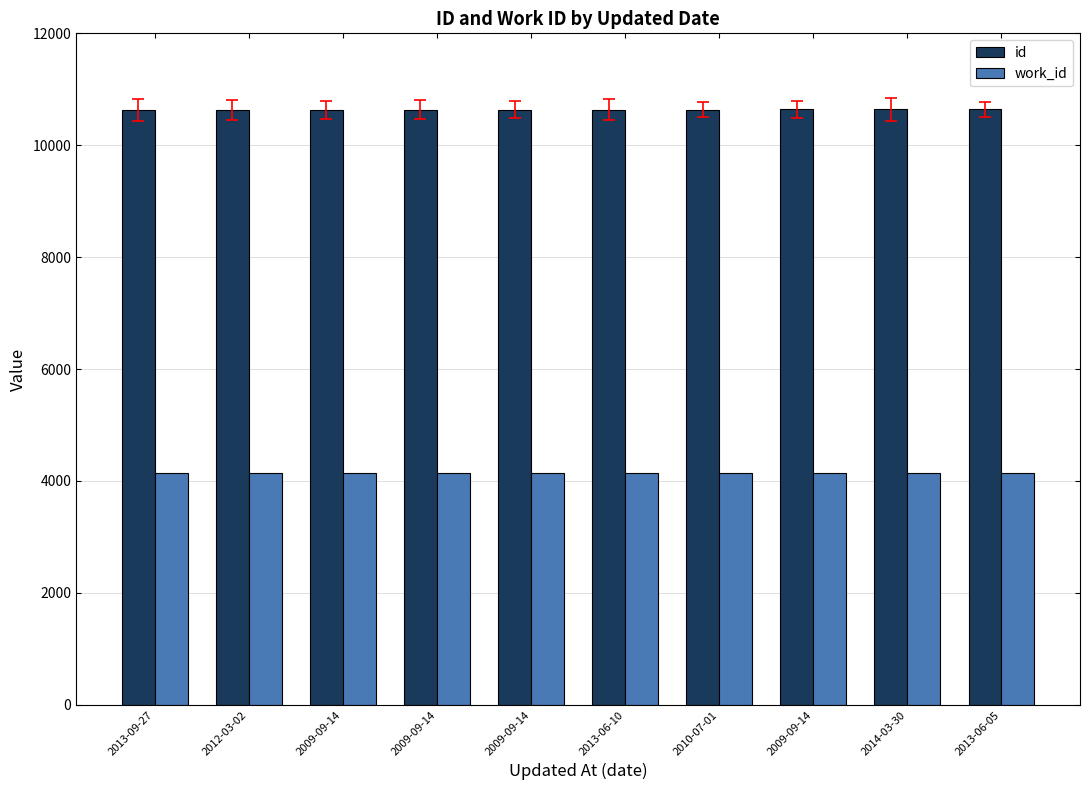

At how many categories does at least one series exceed 6512?

10